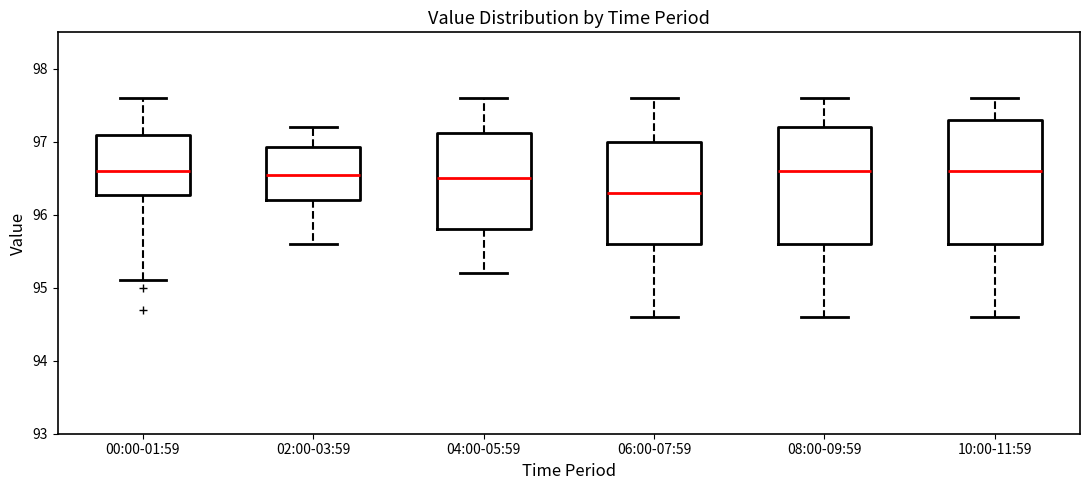

Where does the median line of the box for 04:00-05:59 sit on the y-axis? The values are not printed on the chart, so give them approximately, as read against the axis.

96.5